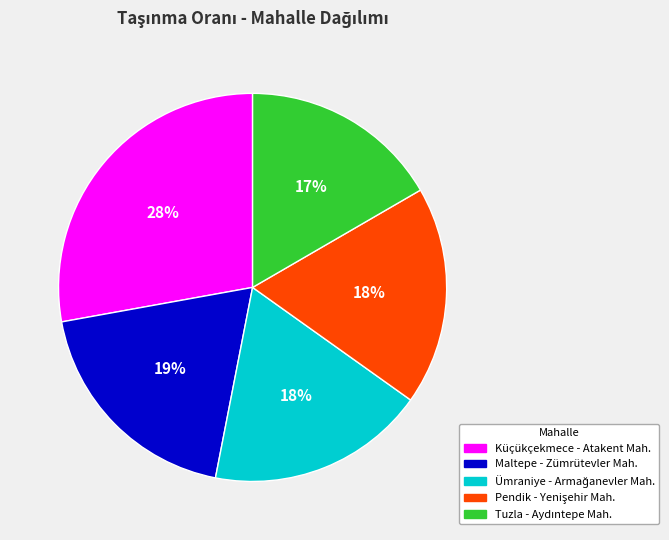

True or false: Maltepe - Zümrütevler Mah. accounts for 19% of the total.

True